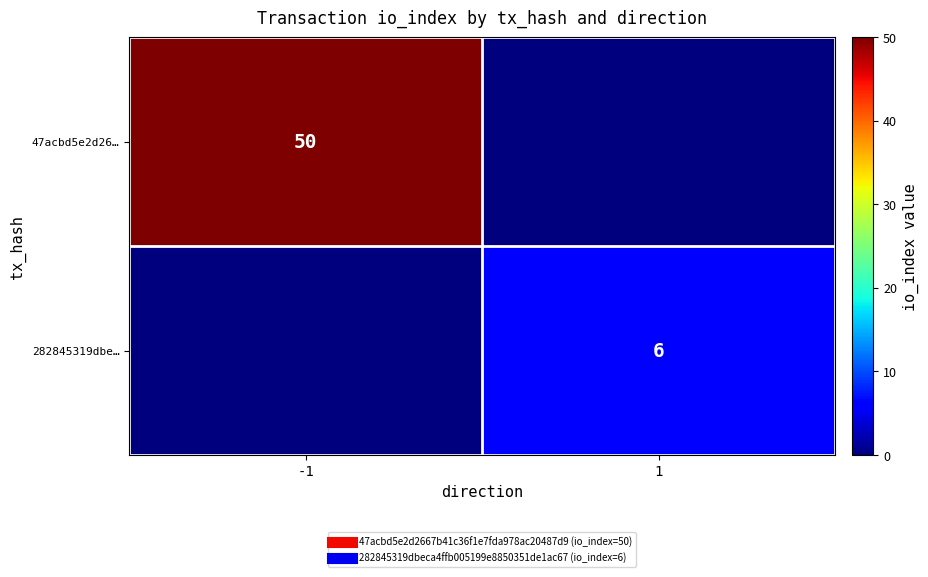

Which series has the largest range (max minus min)?

47acbd5e2d26…